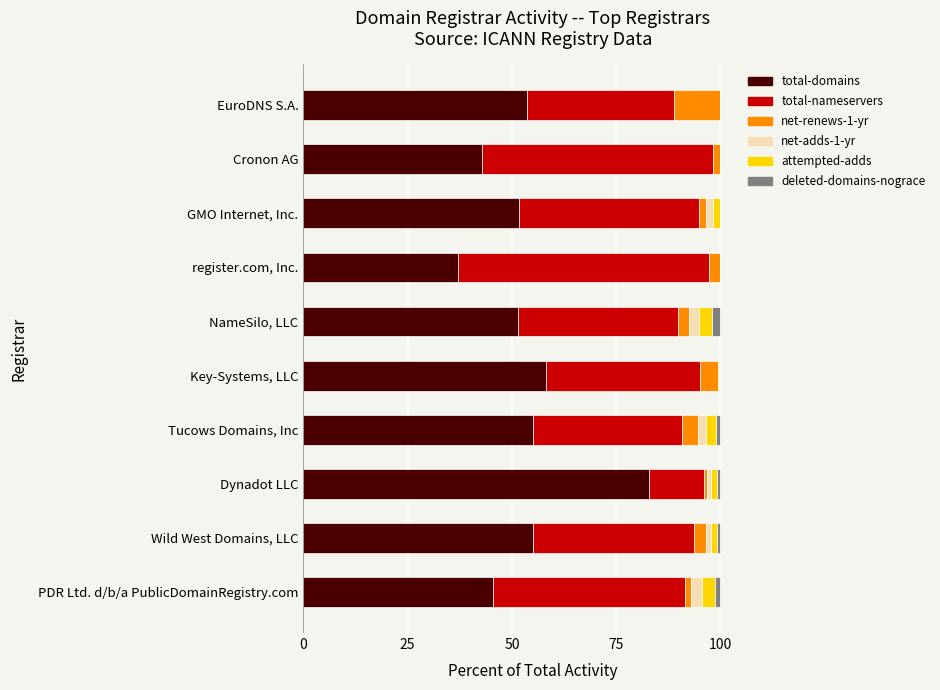

The total-domains series shows 55.0 at Wild West Domains, LLC. True or false?

True